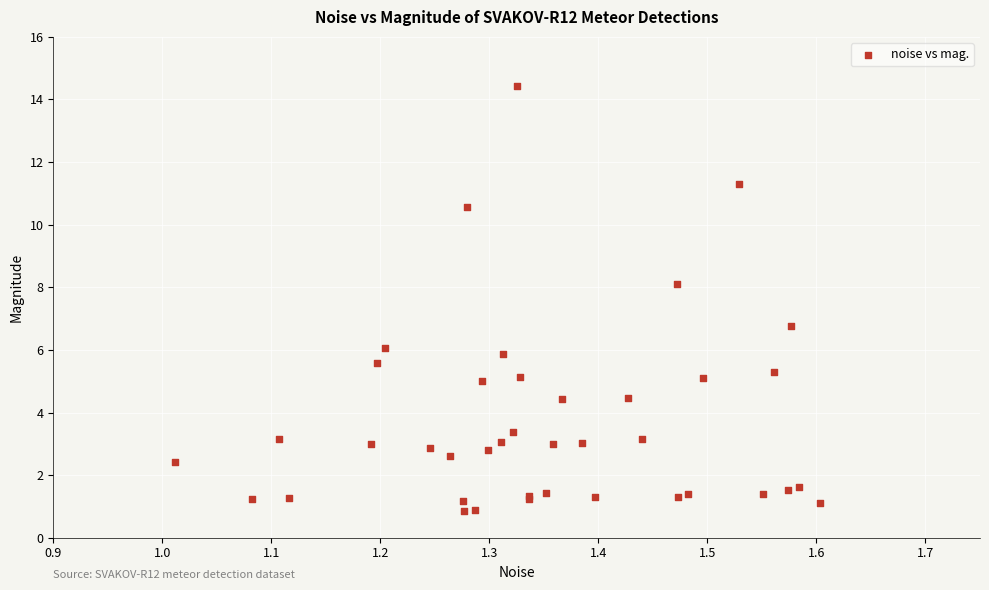

What Y value in the scatter plot is closest to 7?

6.8